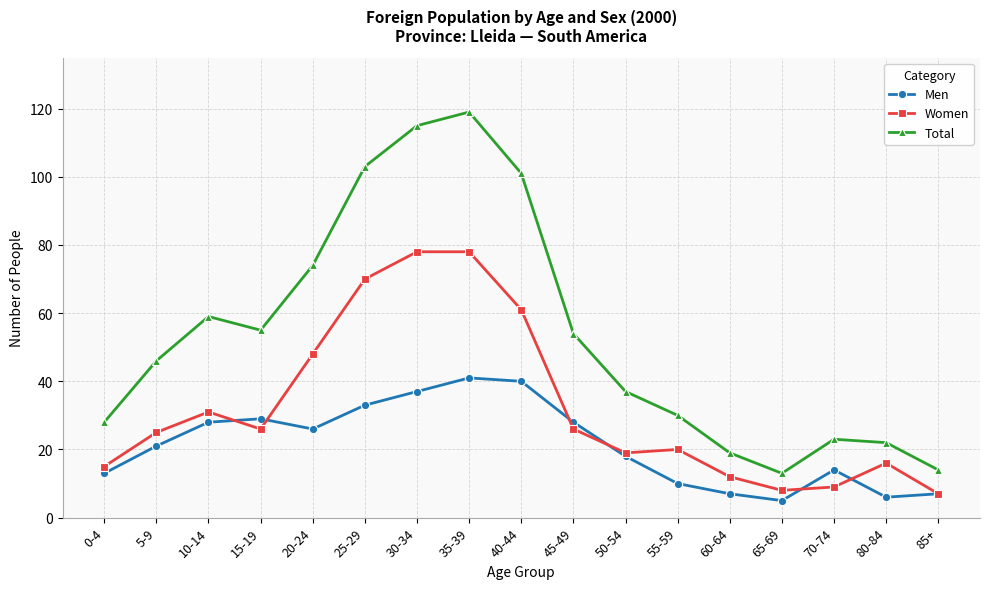

How many series are shown in this chart?

3